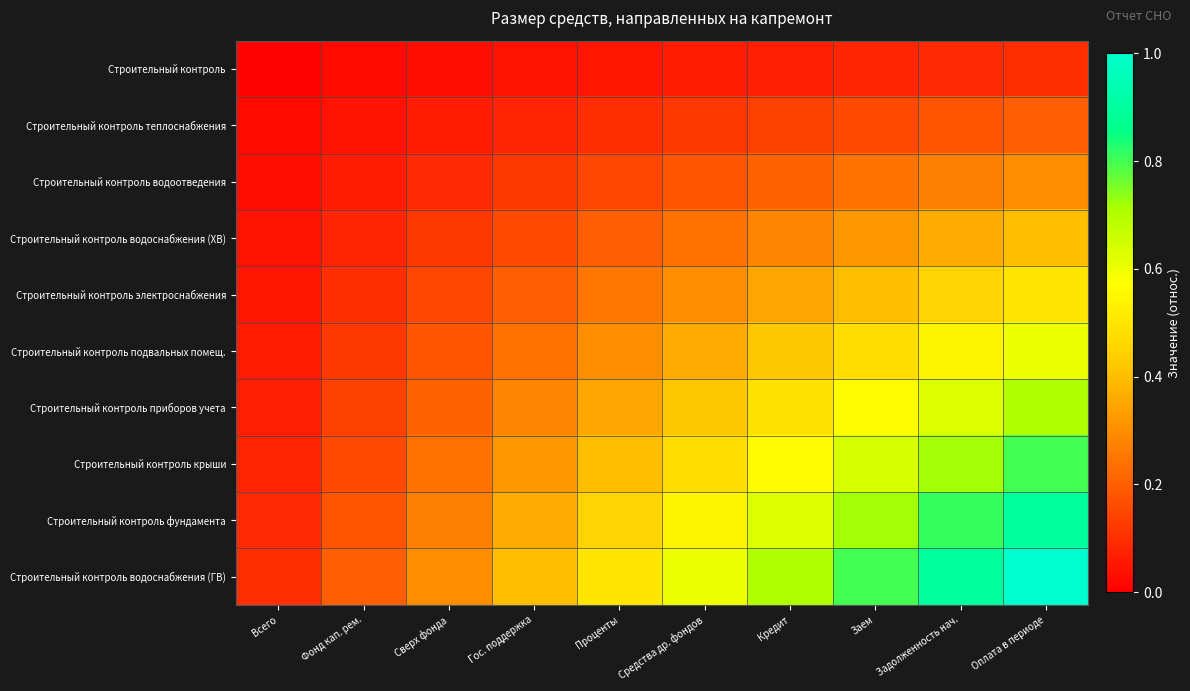

Reading right to left, transcribe all the data shown in this chart.

Строительный контроль: Оплата в периоде=0.1	Задолженность нач.=0.1	Заем=0.1	Кредит=0.1	Средства др. фондов=0.1	Проценты=0.1	Гос. поддержка=0.0	Сверх фонда=0.0	Фонд кап. рем.=0.0	Всего=0.0
Строительный контроль теплоснабжения: Оплата в периоде=0.2	Задолженность нач.=0.2	Заем=0.2	Кредит=0.1	Средства др. фондов=0.1	Проценты=0.1	Гос. поддержка=0.1	Сверх фонда=0.1	Фонд кап. рем.=0.0	Всего=0.0
Строительный контроль водоотведения: Оплата в периоде=0.3	Задолженность нач.=0.3	Заем=0.2	Кредит=0.2	Средства др. фондов=0.2	Проценты=0.1	Гос. поддержка=0.1	Сверх фонда=0.1	Фонд кап. рем.=0.1	Всего=0.0
Строительный контроль водоснабжения (ХВ): Оплата в периоде=0.4	Задолженность нач.=0.4	Заем=0.3	Кредит=0.3	Средства др. фондов=0.2	Проценты=0.2	Гос. поддержка=0.2	Сверх фонда=0.1	Фонд кап. рем.=0.1	Всего=0.0
Строительный контроль электроснабжения: Оплата в периоде=0.5	Задолженность нач.=0.5	Заем=0.4	Кредит=0.3	Средства др. фондов=0.3	Проценты=0.2	Гос. поддержка=0.2	Сверх фонда=0.1	Фонд кап. рем.=0.1	Всего=0.1
Строительный контроль подвальных помещ.: Оплата в периоде=0.6	Задолженность нач.=0.5	Заем=0.5	Кредит=0.4	Средства др. фондов=0.4	Проценты=0.3	Гос. поддержка=0.2	Сверх фонда=0.2	Фонд кап. рем.=0.1	Всего=0.1
Строительный контроль приборов учета: Оплата в периоде=0.7	Задолженность нач.=0.6	Заем=0.6	Кредит=0.5	Средства др. фондов=0.4	Проценты=0.3	Гос. поддержка=0.3	Сверх фонда=0.2	Фонд кап. рем.=0.1	Всего=0.1
Строительный контроль крыши: Оплата в периоде=0.8	Задолженность нач.=0.7	Заем=0.6	Кредит=0.6	Средства др. фондов=0.5	Проценты=0.4	Гос. поддержка=0.3	Сверх фонда=0.2	Фонд кап. рем.=0.2	Всего=0.1
Строительный контроль фундамента: Оплата в периоде=0.9	Задолженность нач.=0.8	Заем=0.7	Кредит=0.6	Средства др. фондов=0.5	Проценты=0.5	Гос. поддержка=0.4	Сверх фонда=0.3	Фонд кап. рем.=0.2	Всего=0.1
Строительный контроль водоснабжения (ГВ): Оплата в периоде=1.0	Задолженность нач.=0.9	Заем=0.8	Кредит=0.7	Средства др. фондов=0.6	Проценты=0.5	Гос. поддержка=0.4	Сверх фонда=0.3	Фонд кап. рем.=0.2	Всего=0.1